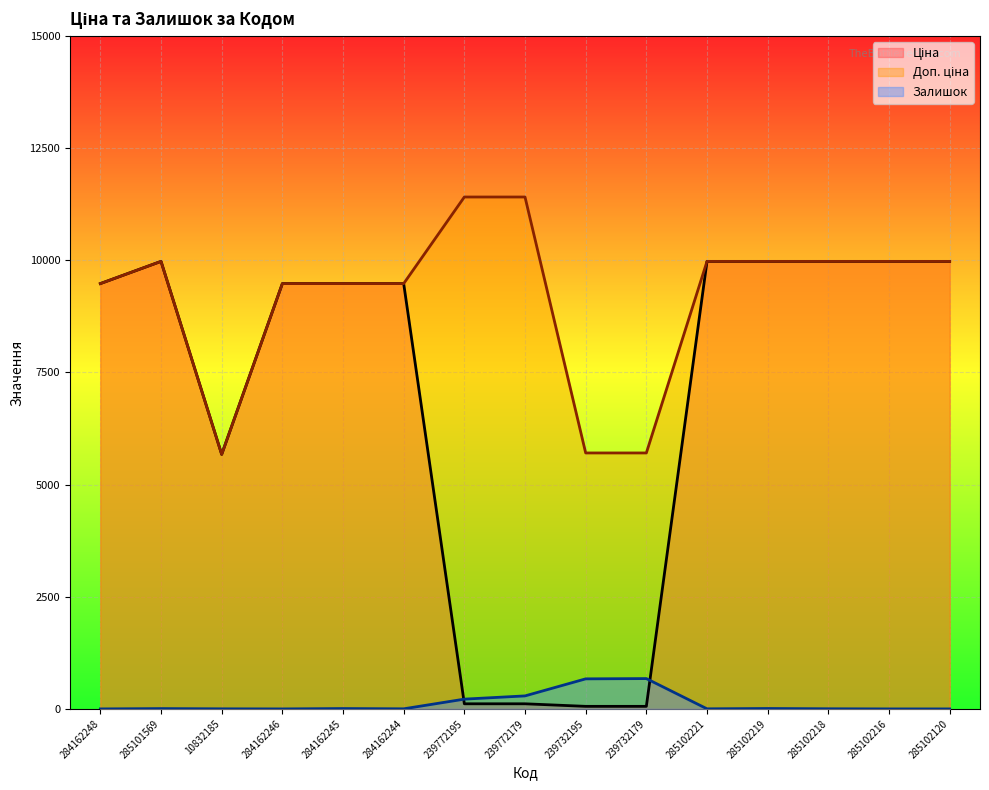

What position from the right is 284162245?

11